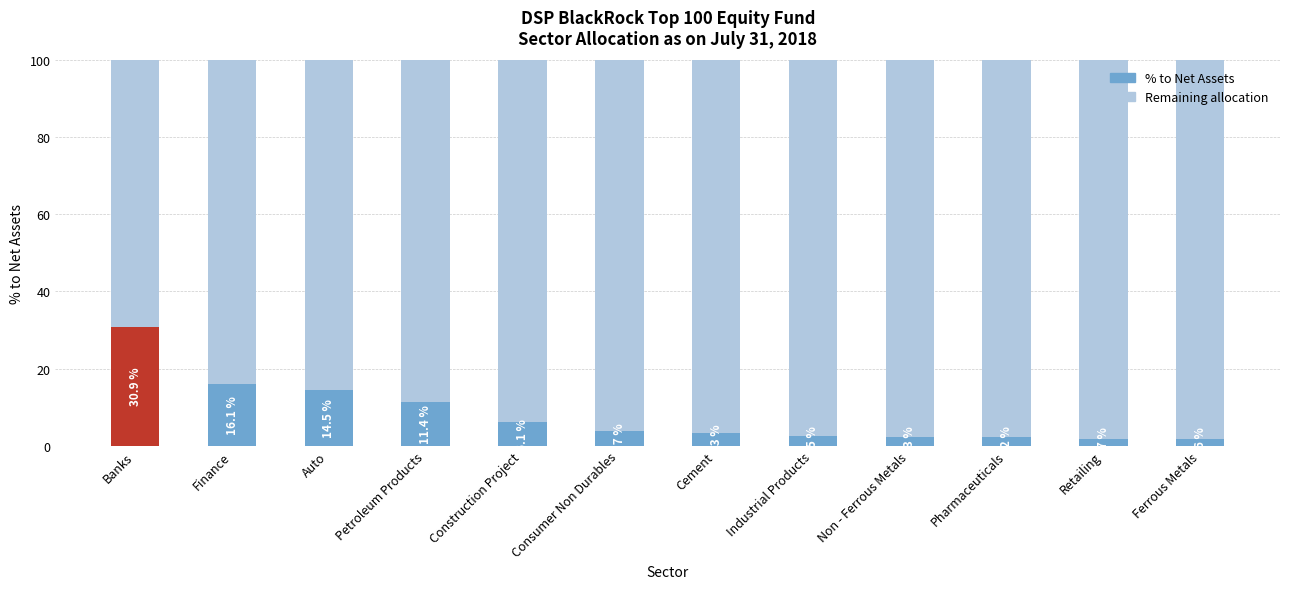

What is the total value across all series at Cement?

100.0